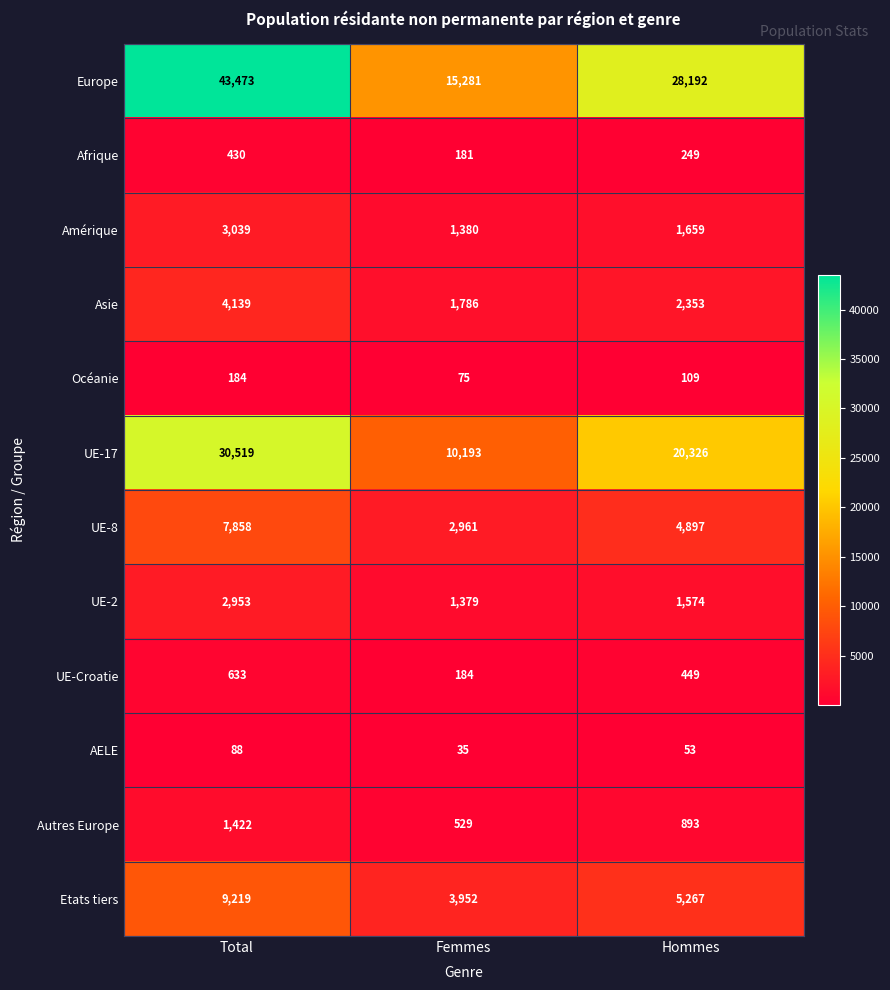

At which label does UE-17 first exceed 20326?

Total